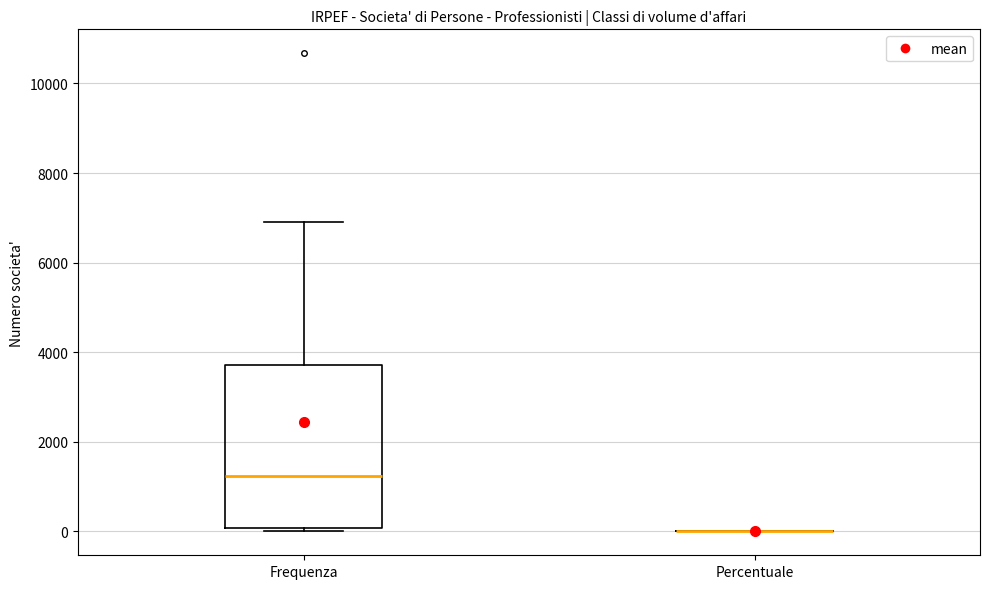

Reading left to right, read every box against the y-axis: the position of its median line, the range the box covers, and the ends of its whiskers. The values are not printed on the chart, so give them approximately, as read against the axis.

Frequenza: median 1200, box 0 to 3800, whiskers 0 (just below the box's lower edge) to 6800
Percentuale: box collapsed to a line at 0, whiskers 0 to 0